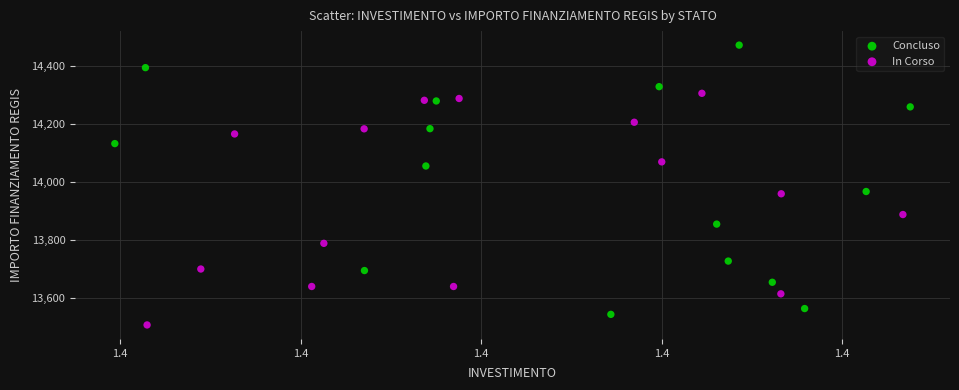

Which series has the widest spread of Y values?

Concluso